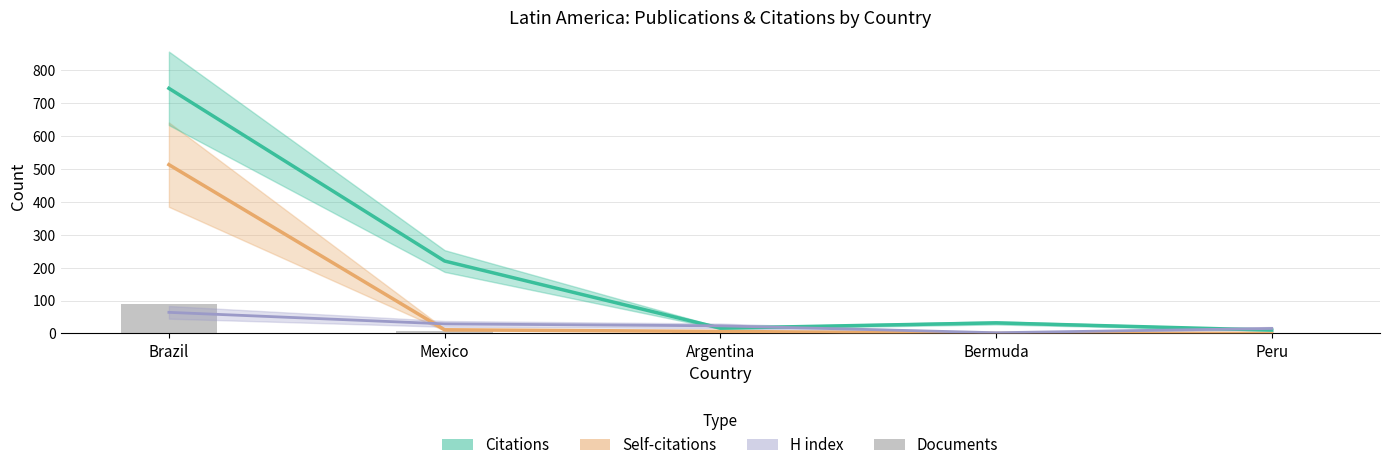

Does the chart contain any negative values?

No